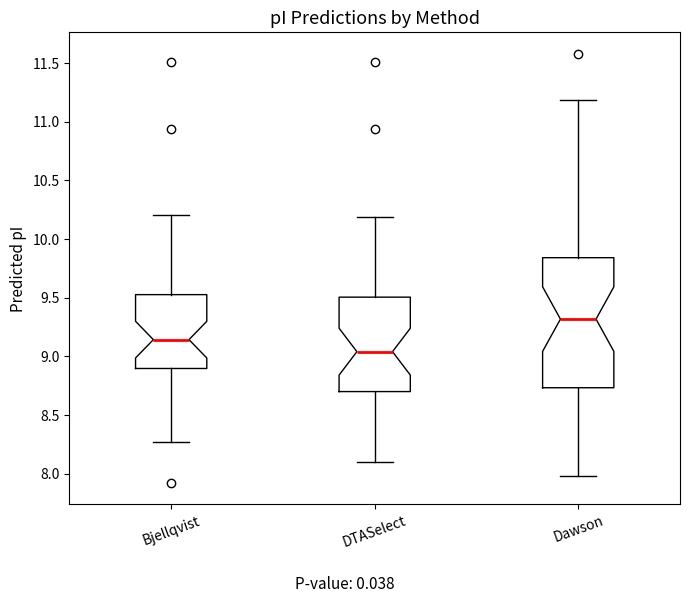

Where does the median line of the box for Bjellqvist sit on the y-axis? The values are not printed on the chart, so give them approximately, as read against the axis.

9.15